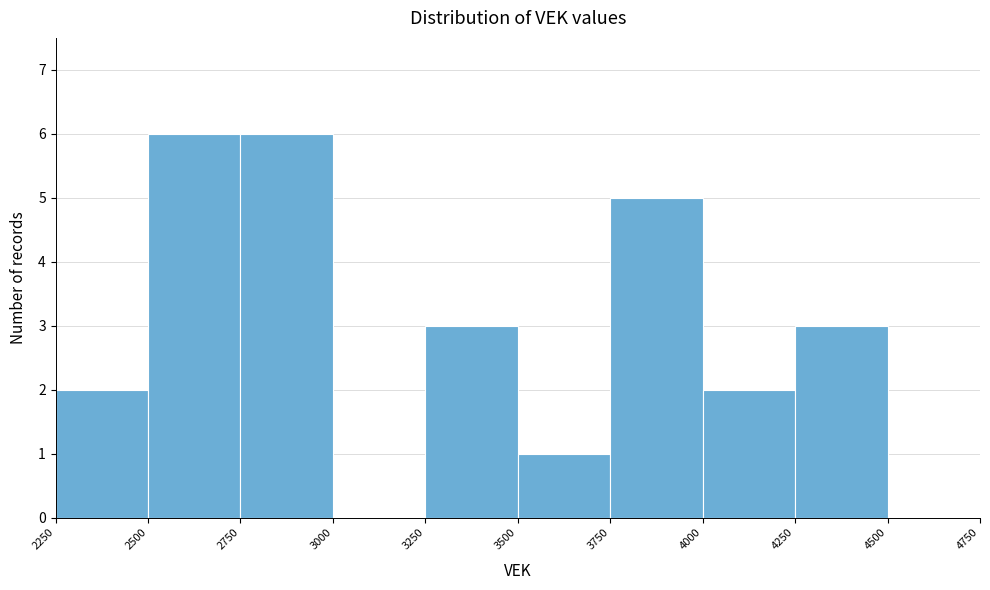

Reading left to right, transcribe this chart: for each bar, give the range it covers on the x-axis and its height. The values are not printed on the chart, so give them approximately, as read against the axis.

2250 to 2500: 2
2500 to 2750: 6
2750 to 3000: 6
3000 to 3250: 0
3250 to 3500: 3
3500 to 3750: 1
3750 to 4000: 5
4000 to 4250: 2
4250 to 4500: 3
4500 to 4750: 0